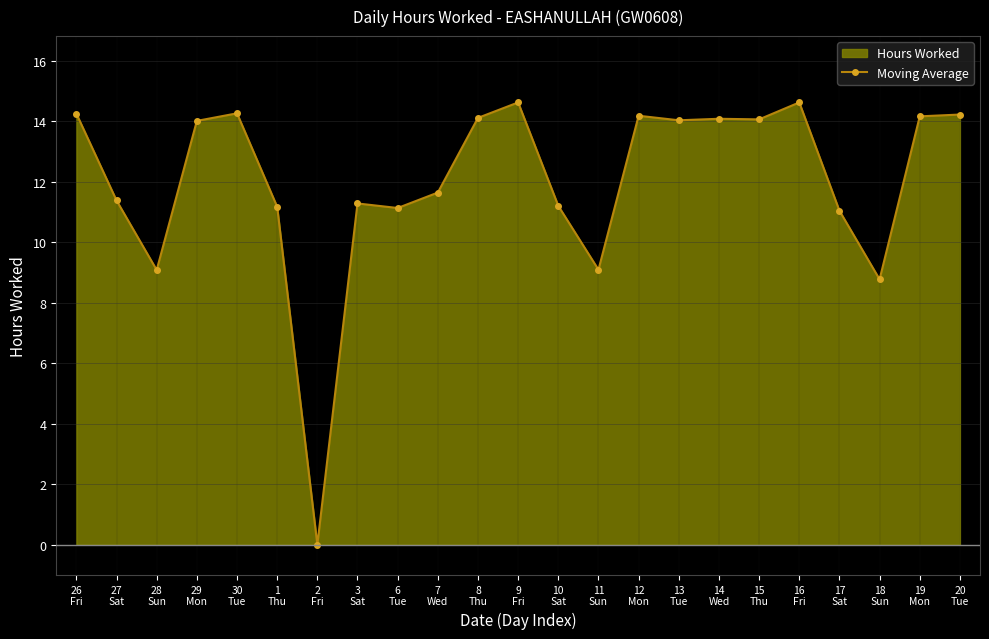

List the labels in order of value, largest first.

9
Fri, 16
Fri, 30
Tue, 26
Fri, 20
Tue, 12
Mon, 19
Mon, 8
Thu, 14
Wed, 15
Thu, 13
Tue, 29
Mon, 7
Wed, 27
Sat, 3
Sat, 10
Sat, 1
Thu, 6
Tue, 17
Sat, 11
Sun, 28
Sun, 18
Sun, 2
Fri